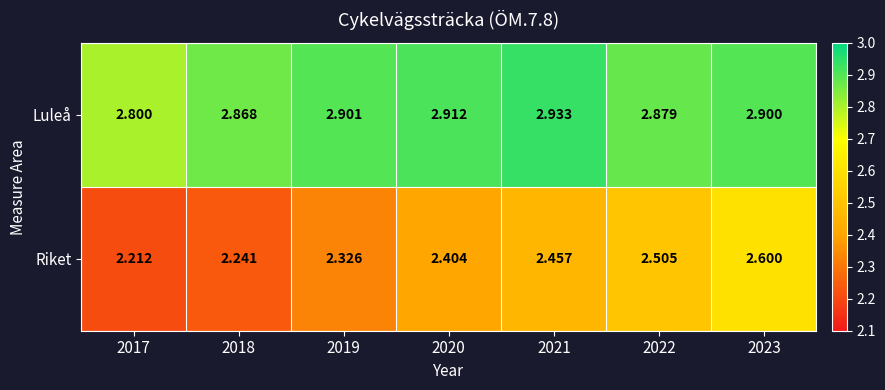

Which series has the largest total across all categories?

Luleå